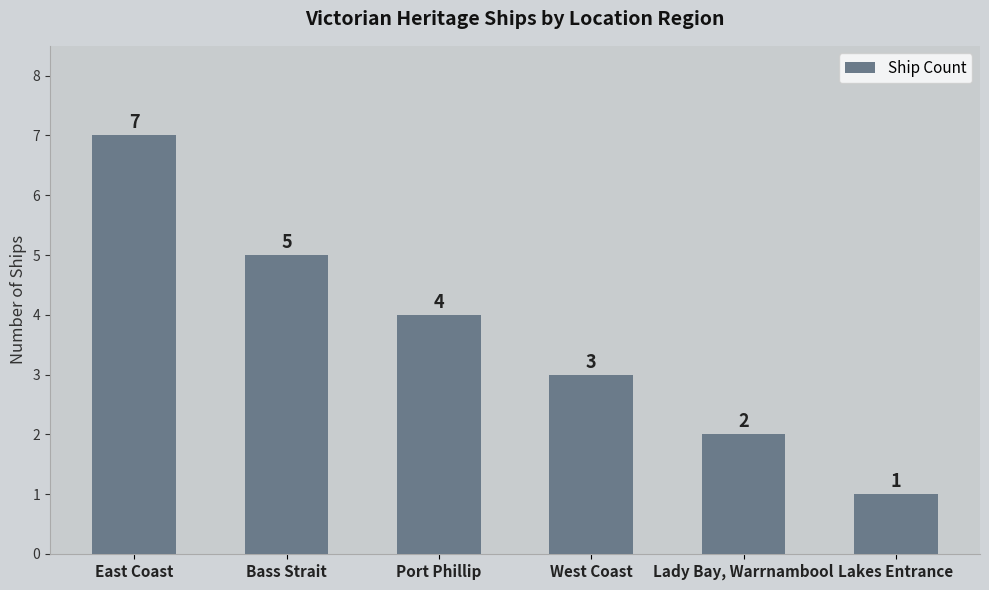

Does the chart contain any negative values?

No